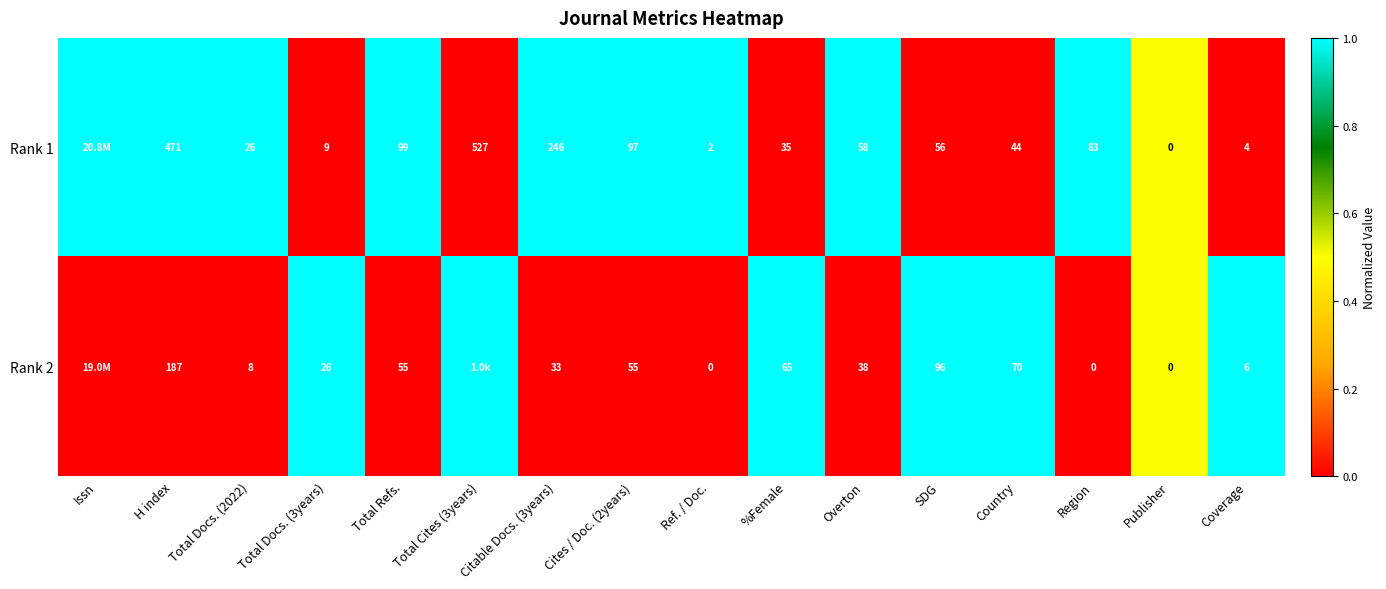

What is the sum of the Rank 2 values at SDG and Coverage?

102